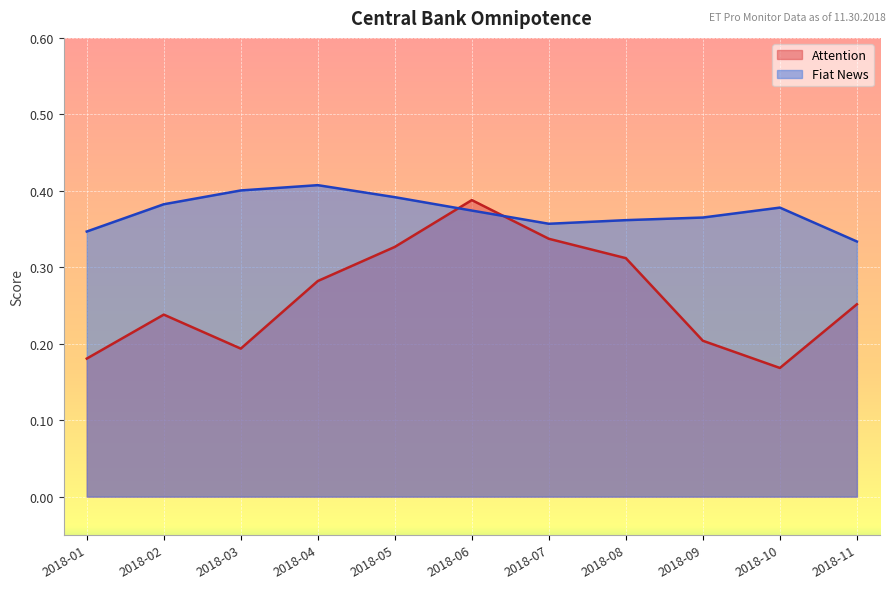

What value does the Attention series have at 2018-08?

0.3